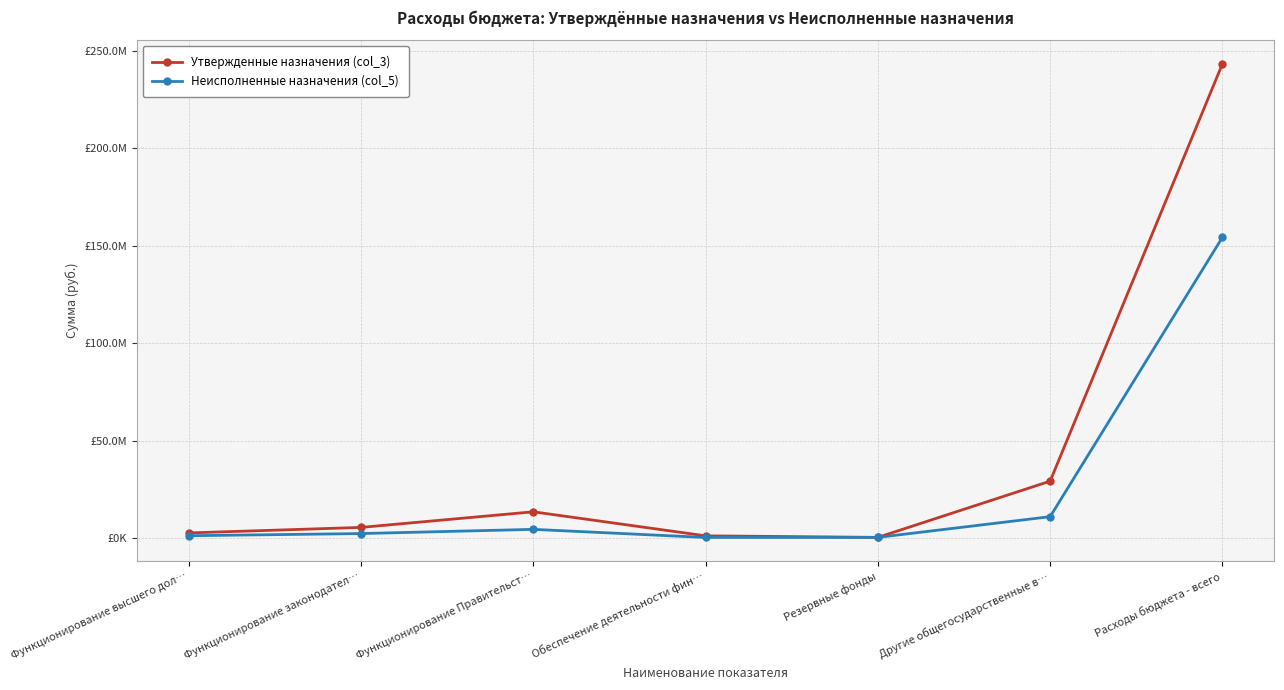

What is the difference between the second highest and second lowest values in the Утвержденные назначения (col_3) series?

28049480.5